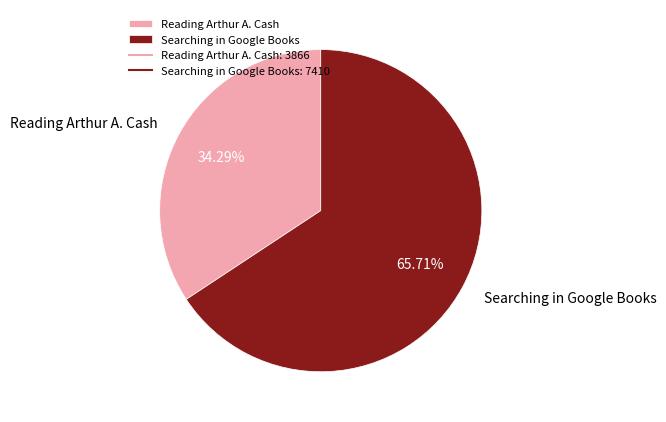

Between Searching in Google Books and Reading Arthur A. Cash, which is larger?

Searching in Google Books